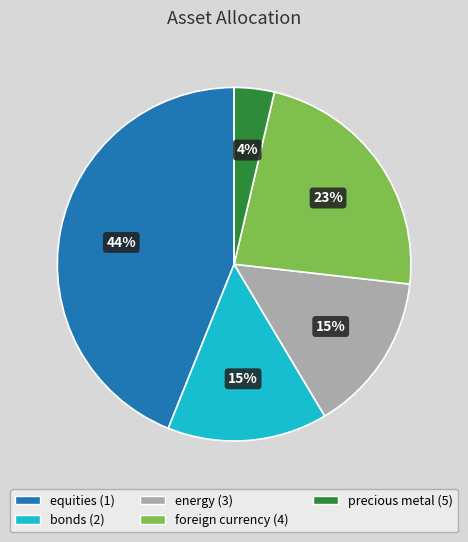

To the nearest percent, what is the difference between the foreign currency (4) and bonds (2) slice percentages?

8%